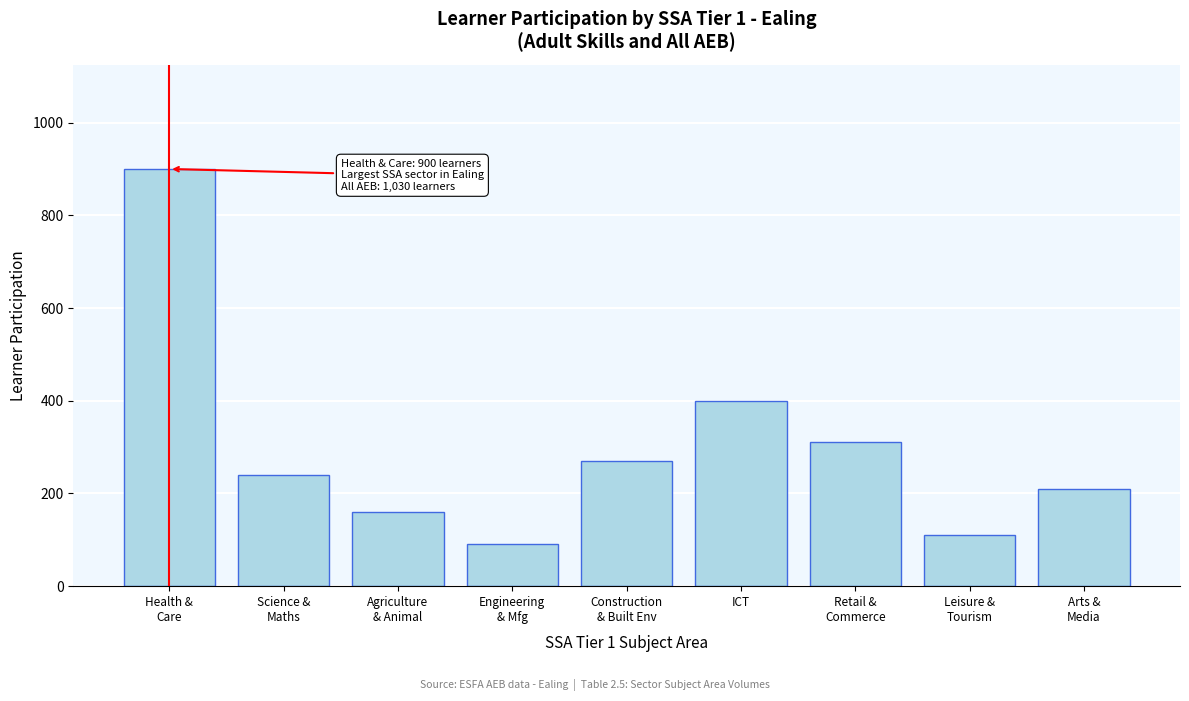

Reading right to left, list all the values displayed in this chart.

210	110	310	400	270	90	160	240	900